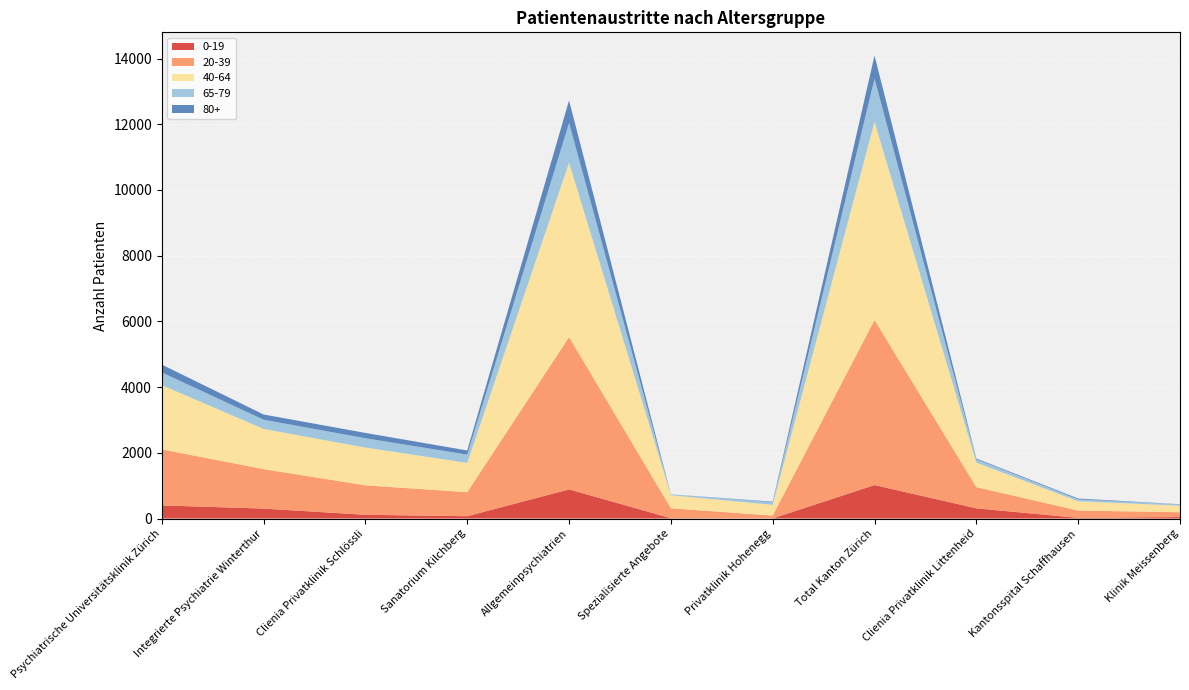

Reading left to right, what are all the values shown in this chart?

0-19: Psychiatrische Universitätsklinik Zürich=399	Integrierte Psychiatrie Winterthur=302	Clienia Privatklinik Schlössli=113	Sanatorium Kilchberg=70	Allgemeinpsychiatrien=887	Spezialisierte Angebote=9	Privatklinik Hohenegg=3	Total Kanton Zürich=1018	Clienia Privatklinik Littenheid=310	Kantonsspital Schaffhausen=20	Klinik Meissenberg=44
20-39: Psychiatrische Universitätsklinik Zürich=1706	Integrierte Psychiatrie Winterthur=1201	Clienia Privatklinik Schlössli=897	Sanatorium Kilchberg=732	Allgemeinpsychiatrien=4634	Spezialisierte Angebote=302	Privatklinik Hohenegg=88	Total Kanton Zürich=5024	Clienia Privatklinik Littenheid=644	Kantonsspital Schaffhausen=222	Klinik Meissenberg=147
40-64: Psychiatrische Universitätsklinik Zürich=1955	Integrierte Psychiatrie Winterthur=1224	Clienia Privatklinik Schlössli=1150	Sanatorium Kilchberg=891	Allgemeinpsychiatrien=5309	Spezialisierte Angebote=398	Privatklinik Hohenegg=325	Total Kanton Zürich=6032	Clienia Privatklinik Littenheid=747	Kantonsspital Schaffhausen=282	Klinik Meissenberg=201
65-79: Psychiatrische Universitätsklinik Zürich=386	Integrierte Psychiatrie Winterthur=280	Clienia Privatklinik Schlössli=283	Sanatorium Kilchberg=252	Allgemeinpsychiatrien=1209	Spezialisierte Angebote=26	Privatklinik Hohenegg=80	Total Kanton Zürich=1315	Clienia Privatklinik Littenheid=103	Kantonsspital Schaffhausen=59	Klinik Meissenberg=39
80+: Psychiatrische Universitätsklinik Zürich=239	Integrierte Psychiatrie Winterthur=159	Clienia Privatklinik Schlössli=162	Sanatorium Kilchberg=126	Allgemeinpsychiatrien=686	Spezialisierte Angebote=1	Privatklinik Hohenegg=17	Total Kanton Zürich=704	Clienia Privatklinik Littenheid=23	Kantonsspital Schaffhausen=26	Klinik Meissenberg=4